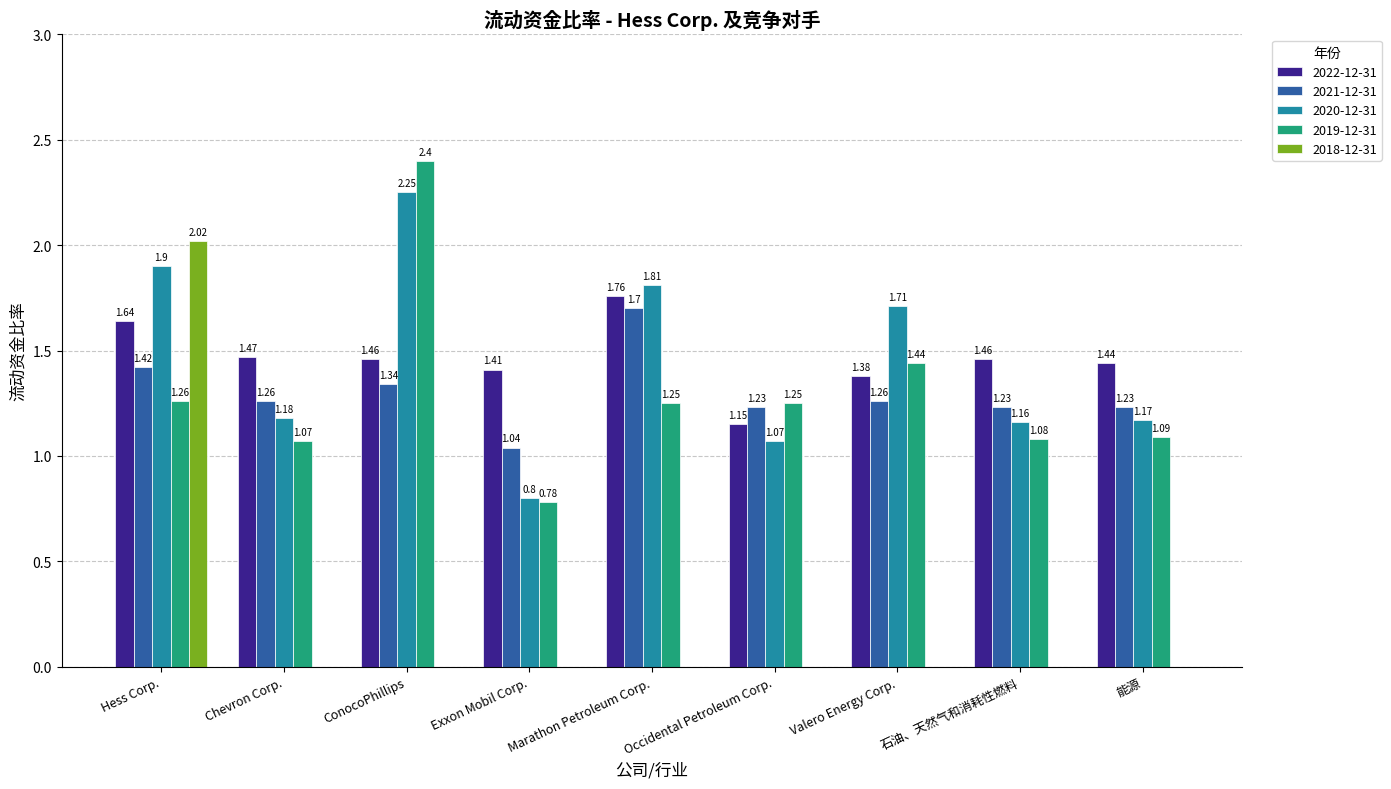

Which series changed the most between Chevron Corp. and Marathon Petroleum Corp.?

2020-12-31